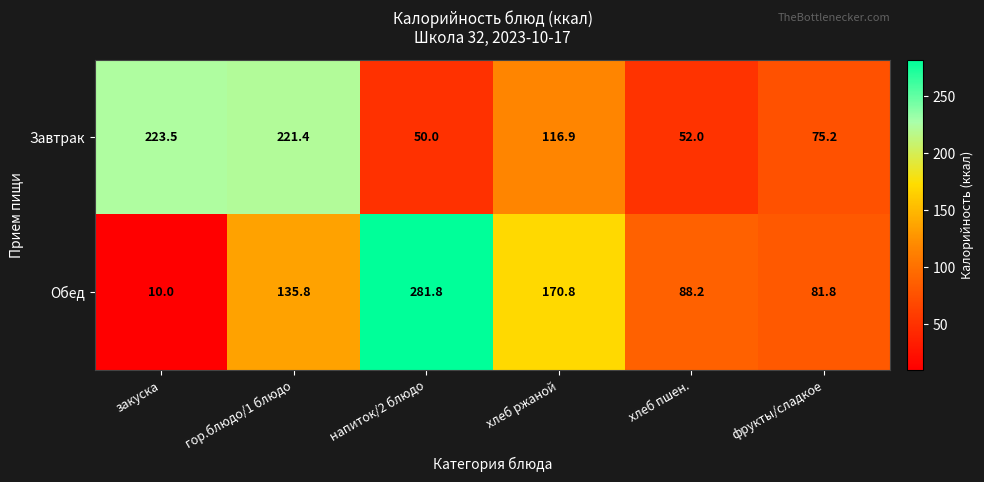

What is the difference between the maximum and minimum values in the Обед series?

271.8